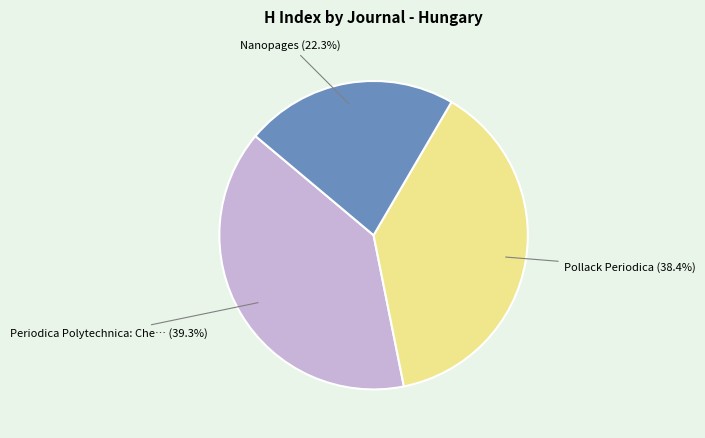

Does any single category account for the majority?

No